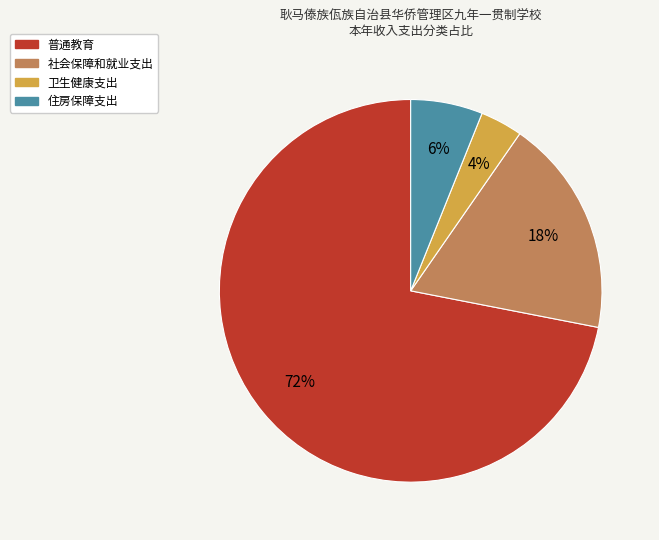

Is 卫生健康支出 the majority of the pie?

No